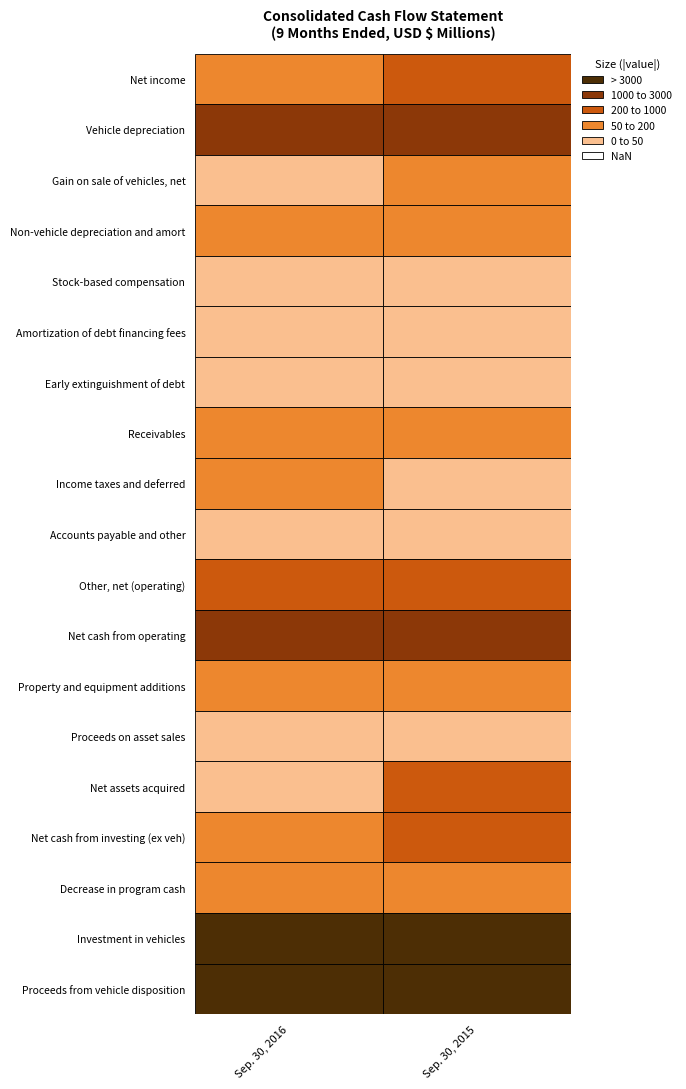

Is the value of Stock-based compensation at 0 greater than the value of Early extinguishment of debt at 0?

Yes